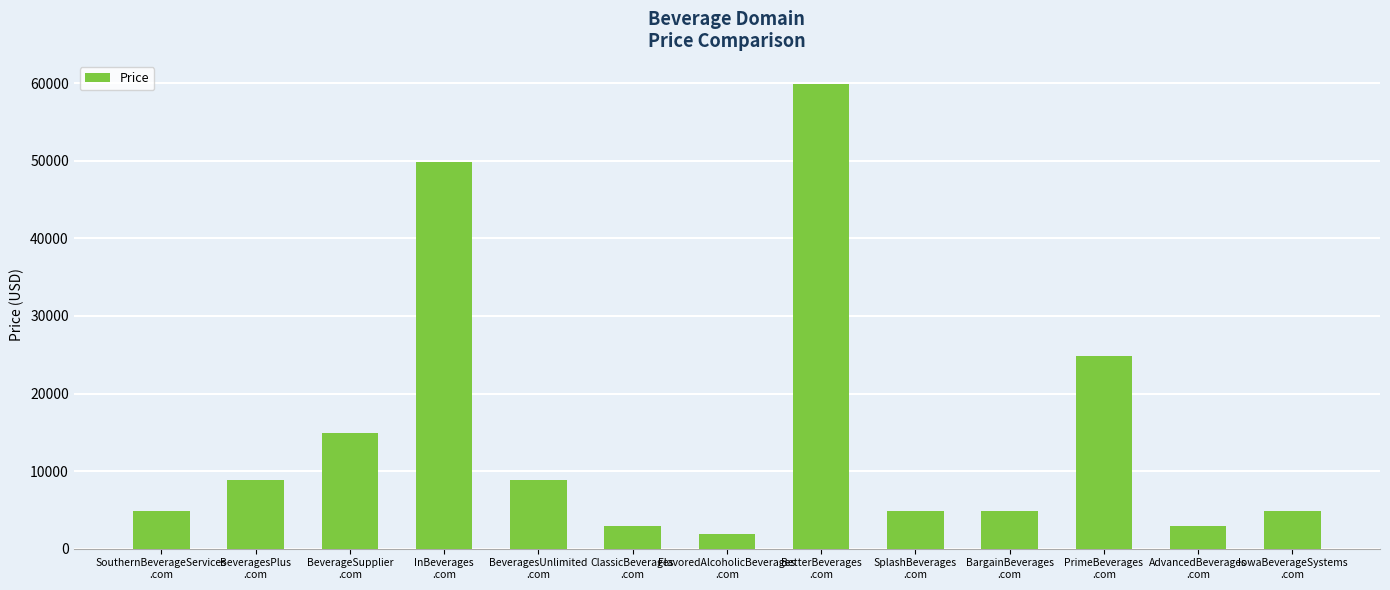

What is the difference between the second highest and second lowest values?

47000